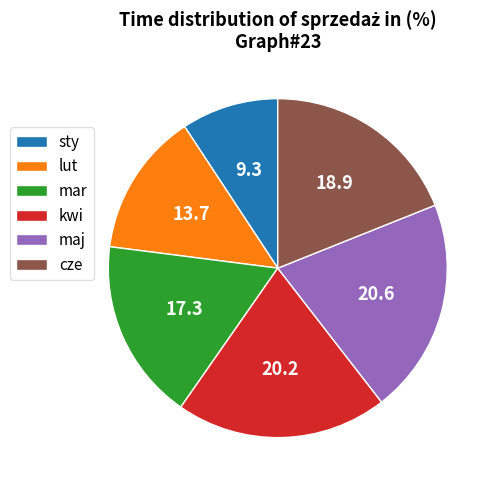

Combined, do maj and mar account for over 50%?

No